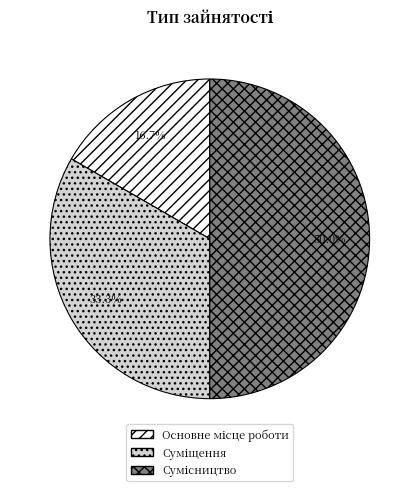

Is it true that Основне місце роботи is 17% of the pie?

True